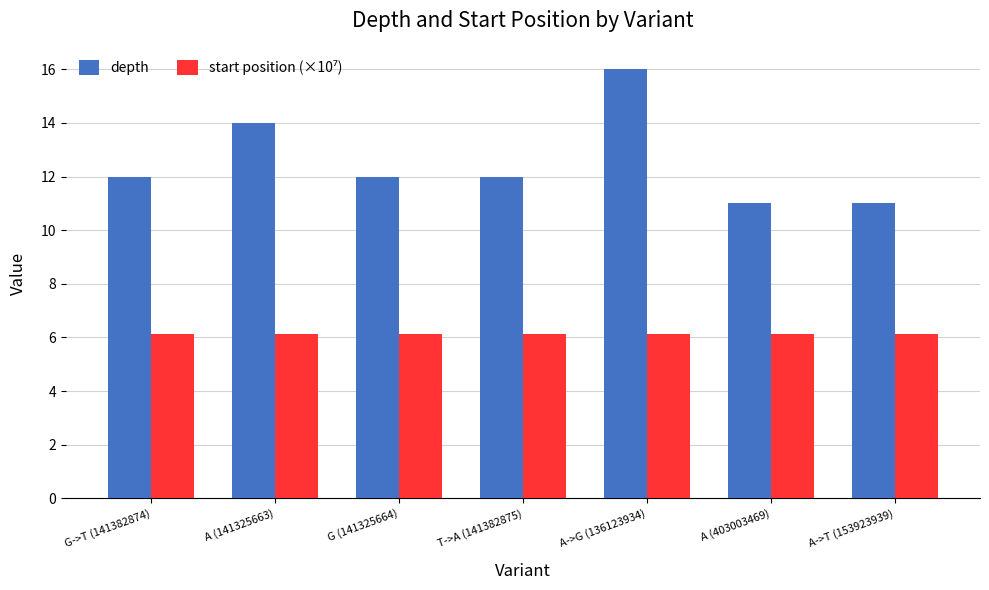

At which category is the sum across all series the highest?

A->G (136123934)